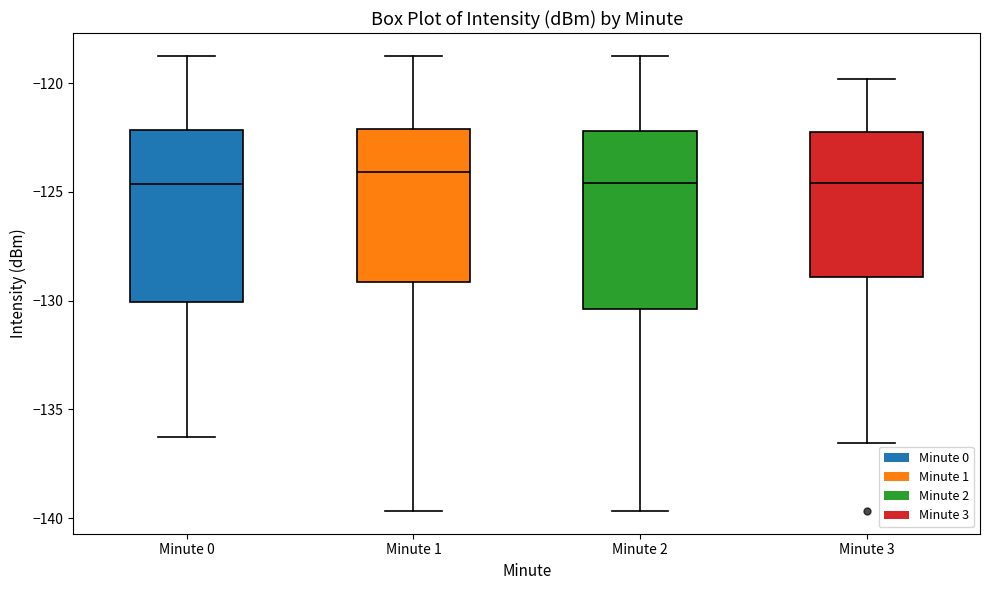

Where does the median line of the box for Minute 2 sit on the y-axis? The values are not printed on the chart, so give them approximately, as read against the axis.

-124.5